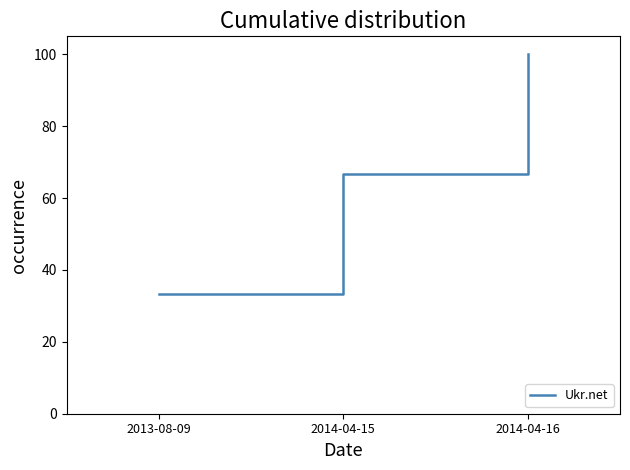

What is the ratio of the value at 2014-04-15 to the value at 2013-08-09?

2.0